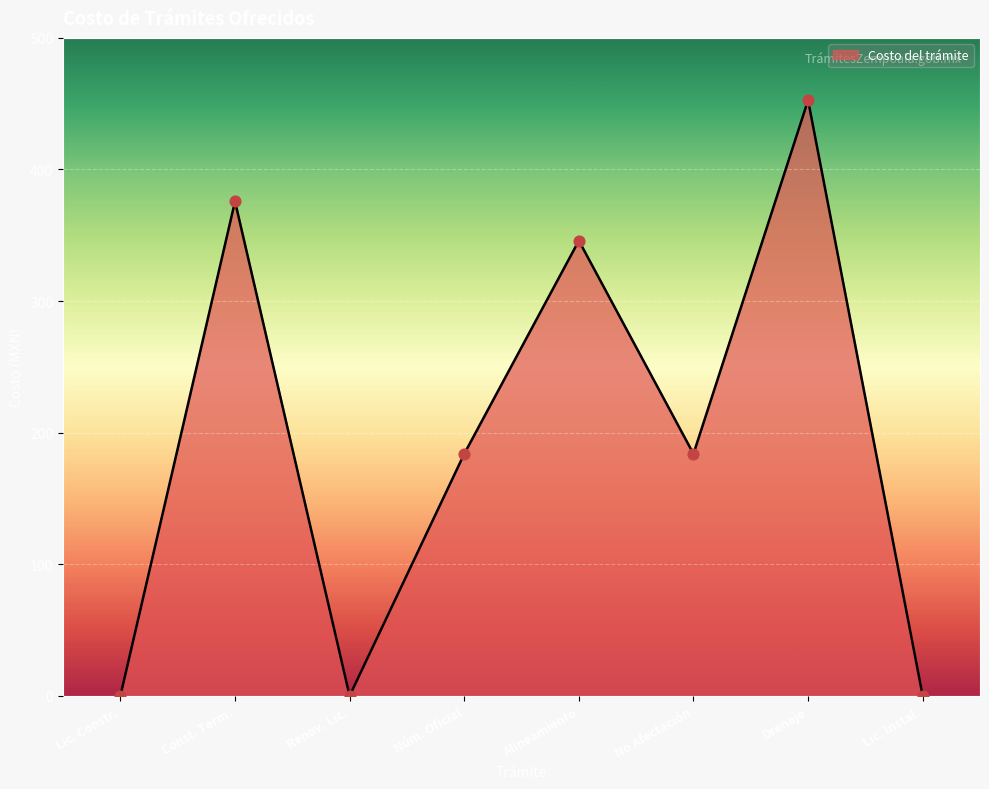

Approximately how many times larger is the value at Alineamiento compared to Núm. Oficial?

1.9